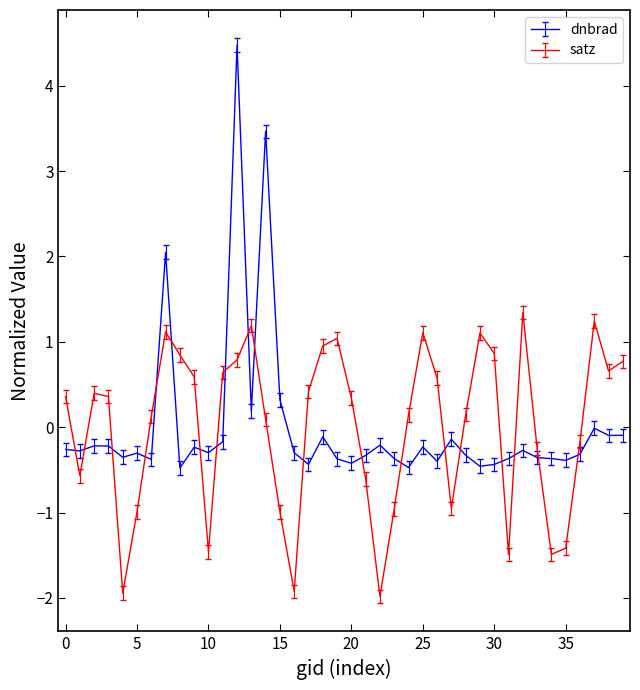

How many times do dnbrad and satz cross each other?

20